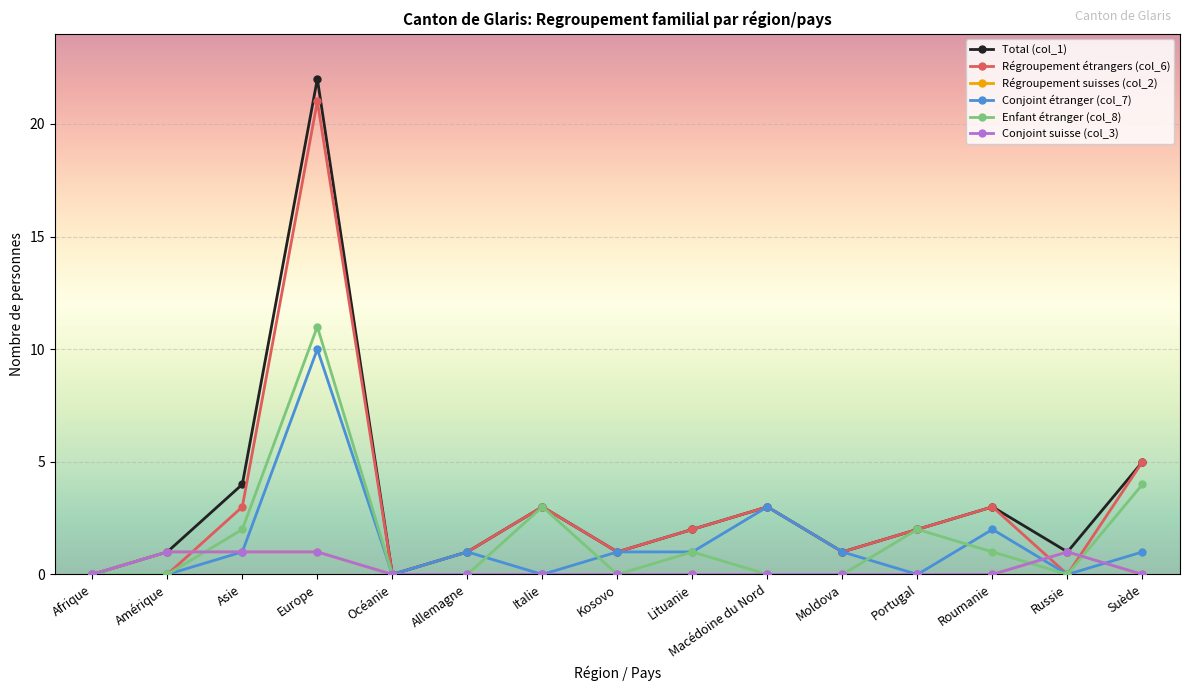

What is the total value across all series at Lituanie?

6